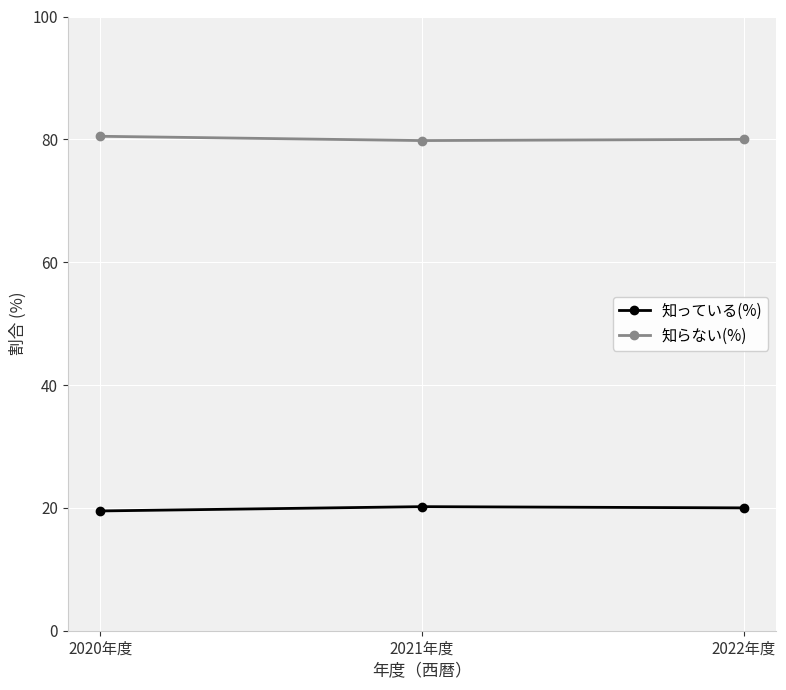

What is the sum of the 知らない(%) values at 2020年度 and 2021年度?

160.3